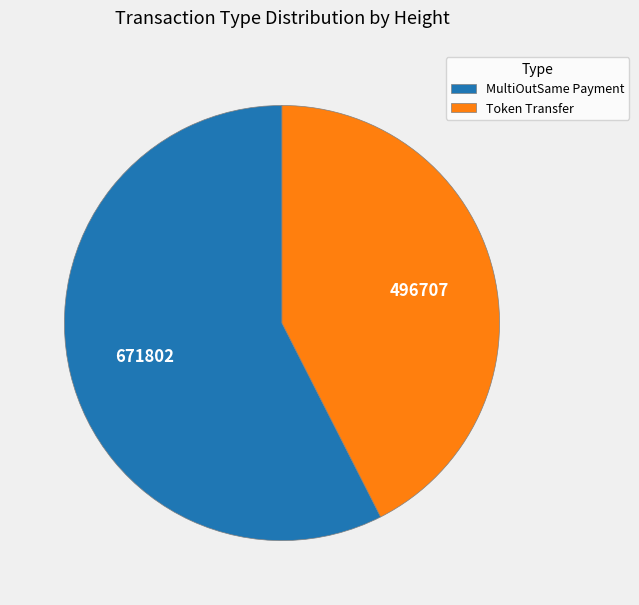

Approximately how many times larger is the value at MultiOutSame Payment compared to Token Transfer?

1.4